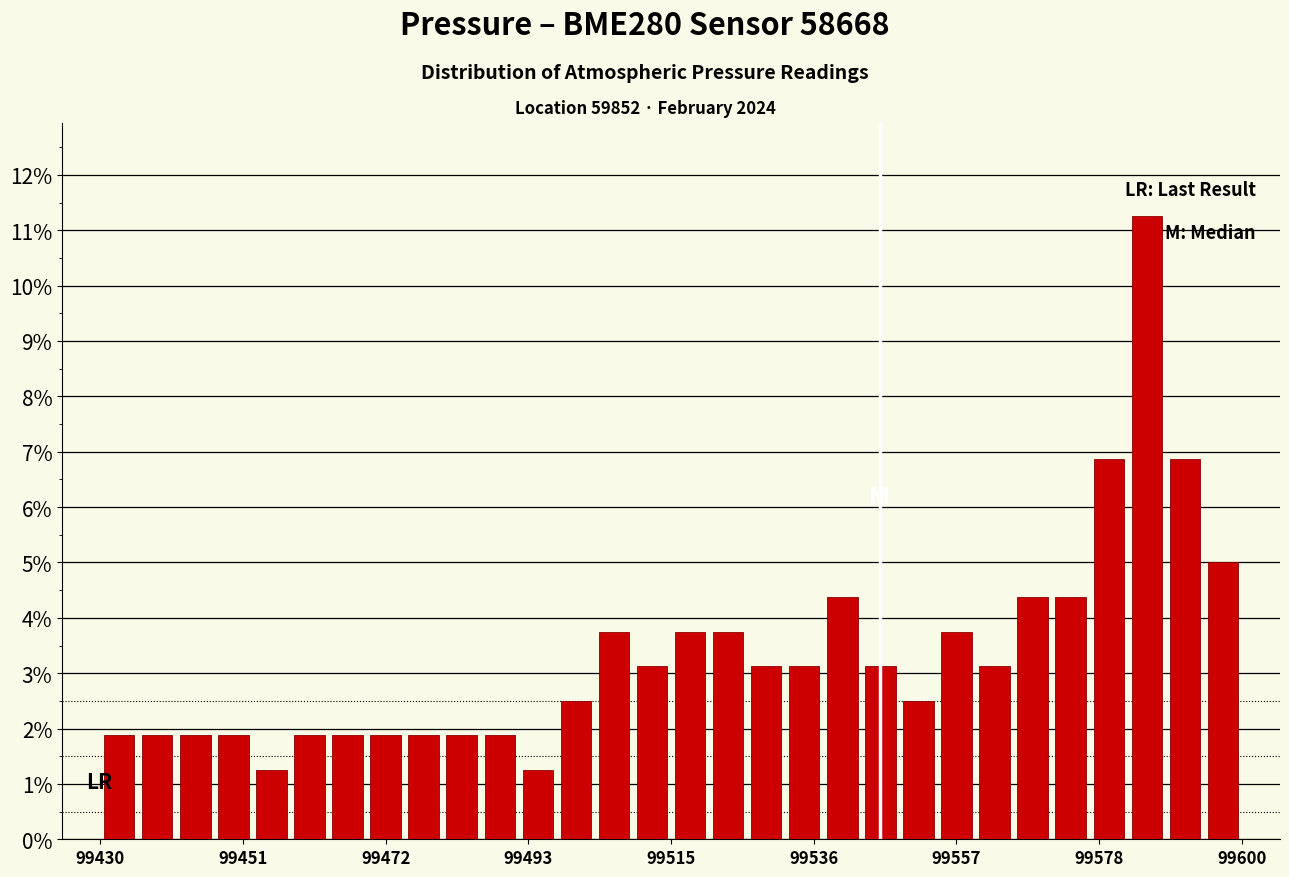

Read against the x-axis, roughly where is the centre of the tallest bar?

99585